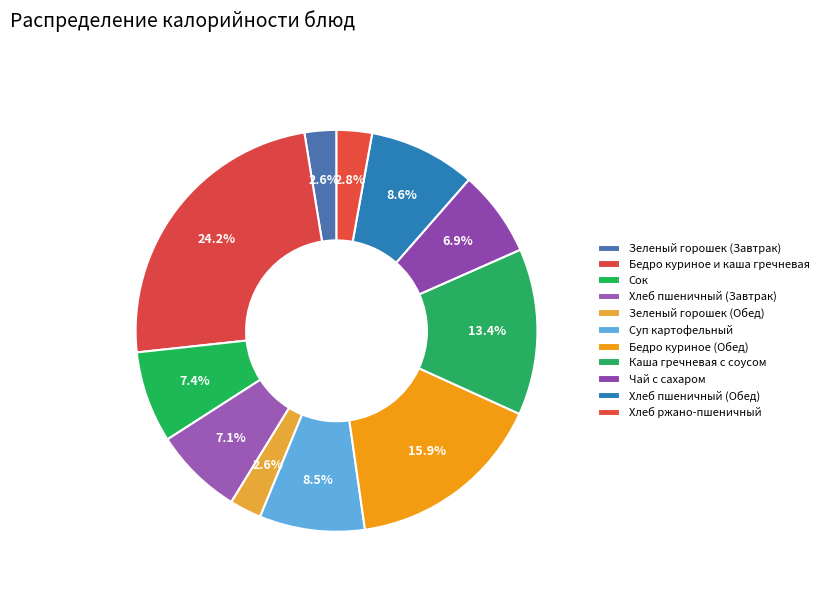

Rank the categories by value from lowest to highest.

Зеленый горошек (Завтрак), Зеленый горошек (Обед), Хлеб ржано-пшеничный, Чай с сахаром, Хлеб пшеничный (Завтрак), Сок, Суп картофельный, Хлеб пшеничный (Обед), Каша гречневая с соусом, Бедро куриное (Обед), Бедро куриное и каша гречневая